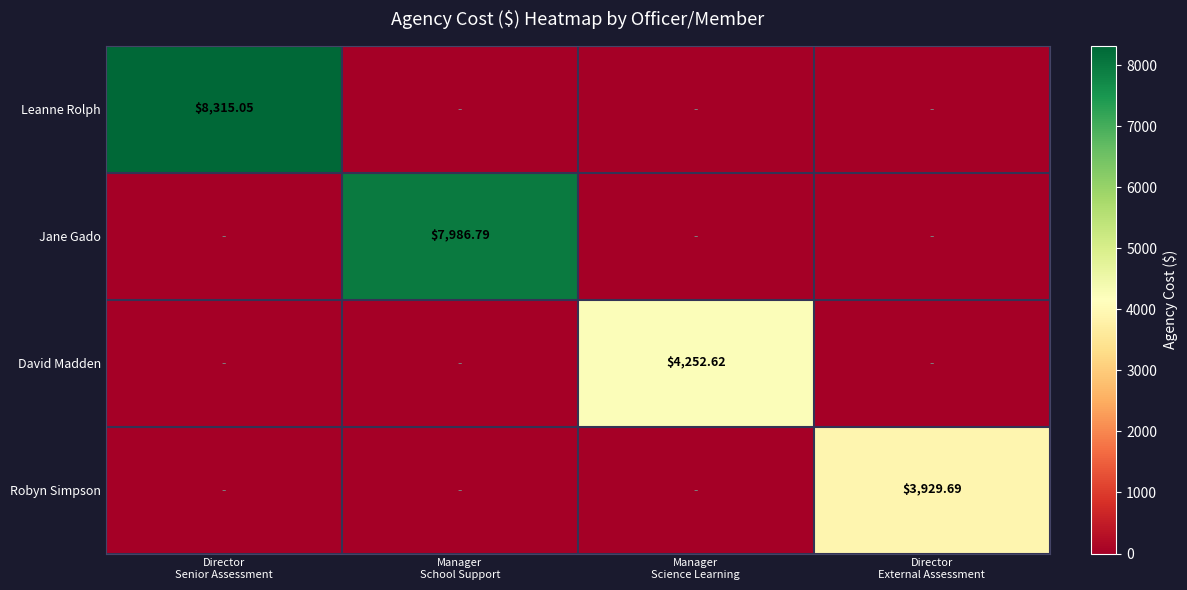

Between Director
External Assessment and Director
Senior Assessment, which is larger?

Director
Senior Assessment